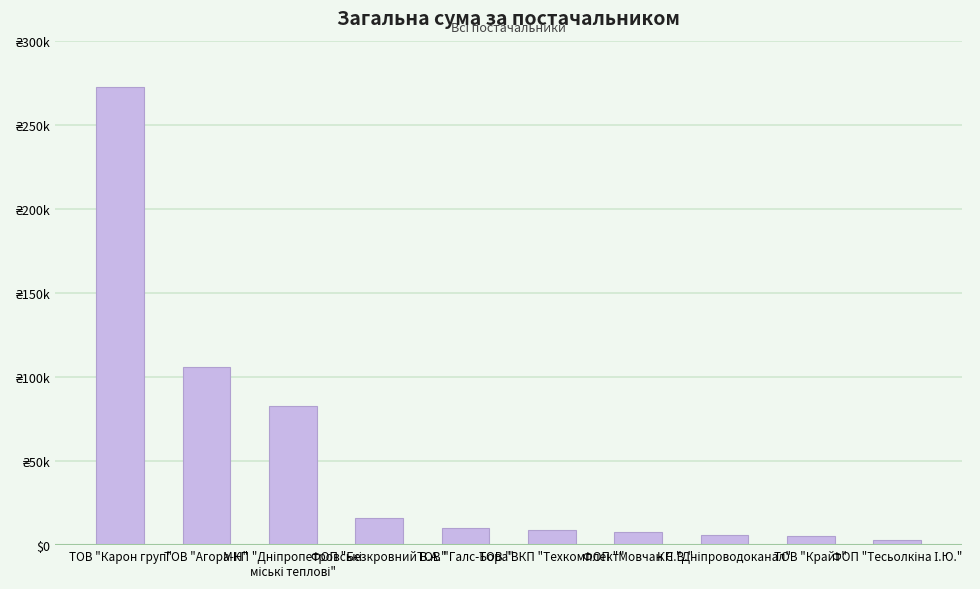

What is the ratio of the value at ФОП "Мовчан Є.В." to the value at ТОВ "Агора-Н"?

0.1